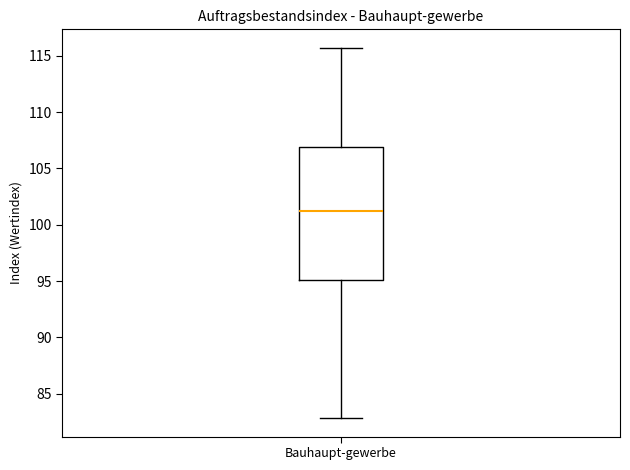

Read this box plot against the y-axis: the position of the median line, the range covered by the box, and the ends of both whiskers. The values are not printed on the chart, so give them approximately, as read against the axis.

median 101.0, box 95.0 to 107.0, whiskers 83.0 to 115.5